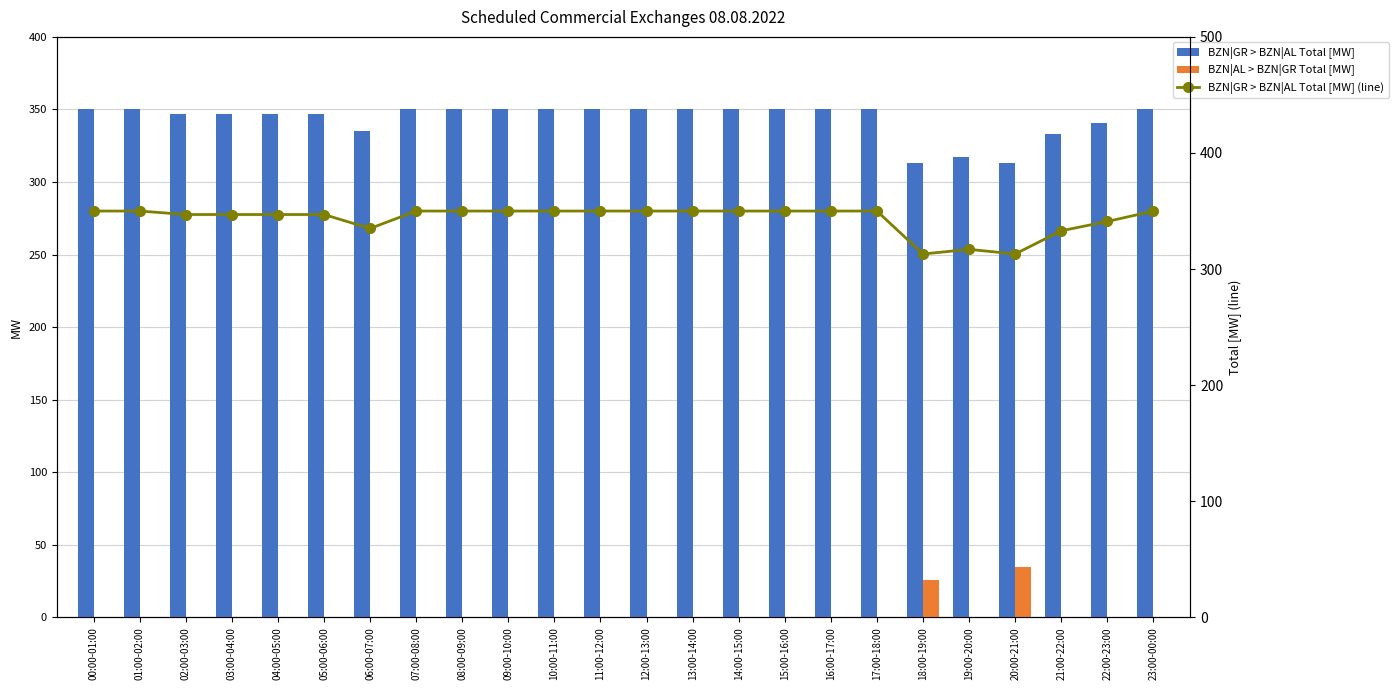

Is it true that BZN|GR > BZN|AL Total [MW] equals 333 at 21:00-22:00?

True